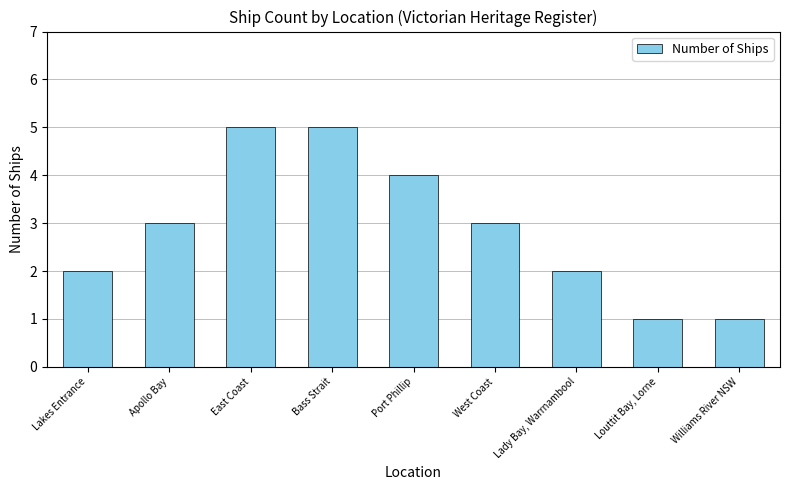

Between Port Phillip and West Coast, which is larger?

Port Phillip